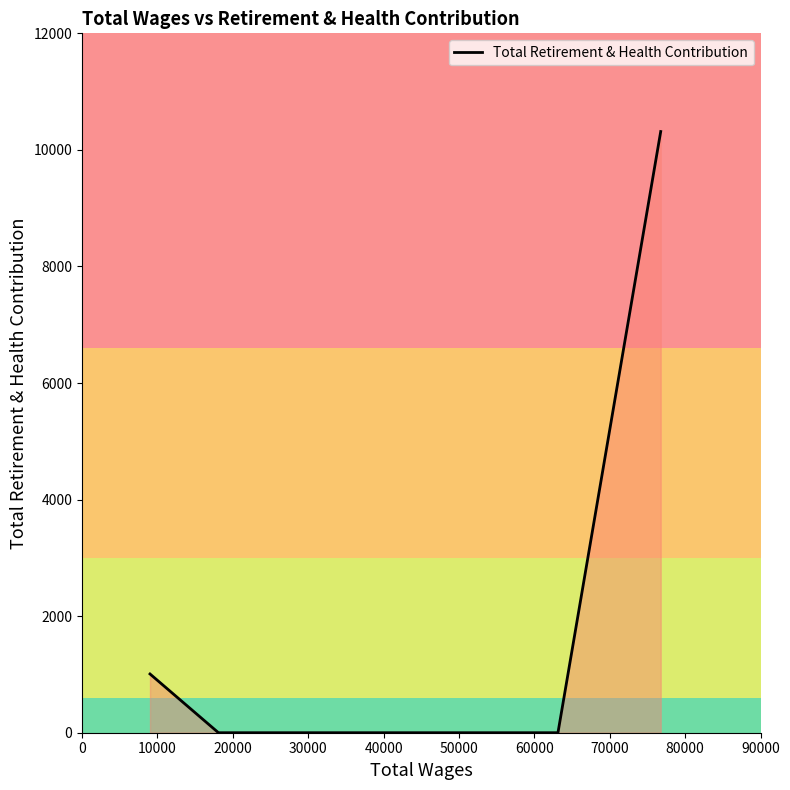

What is the maximum value shown in the chart?

10315